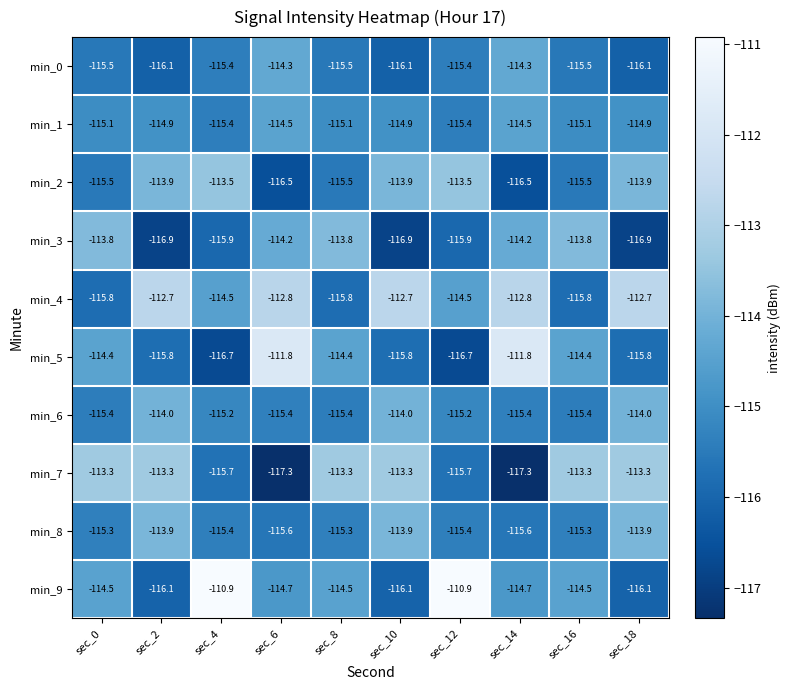

What is the difference between the second highest and second lowest values in the min_1 series?

0.9